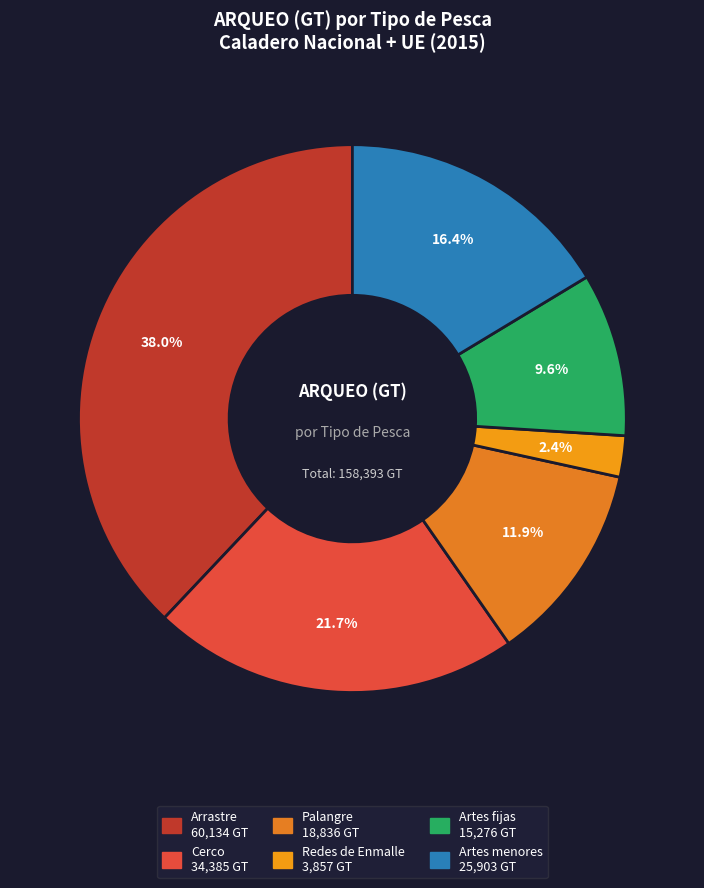

What percentage is the Artes fijas slice, to the nearest percent?

10%